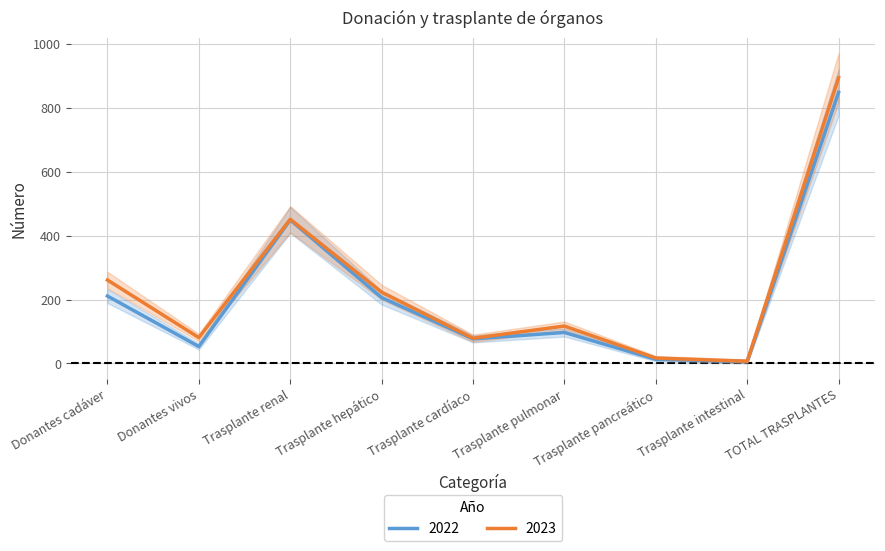

Which series has the largest total across all categories?

2023